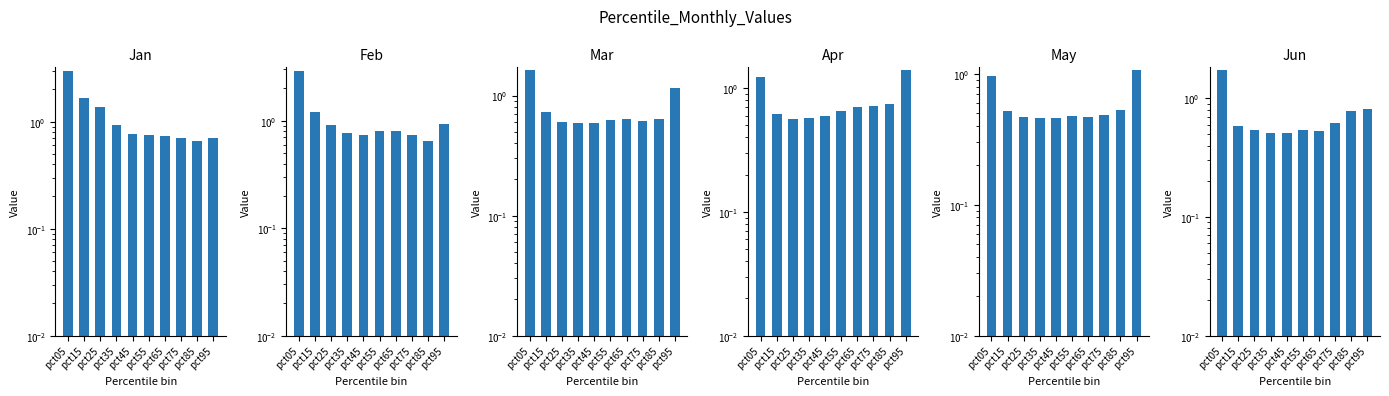

What is the difference between the highest and lowest values at pct65?

0.3